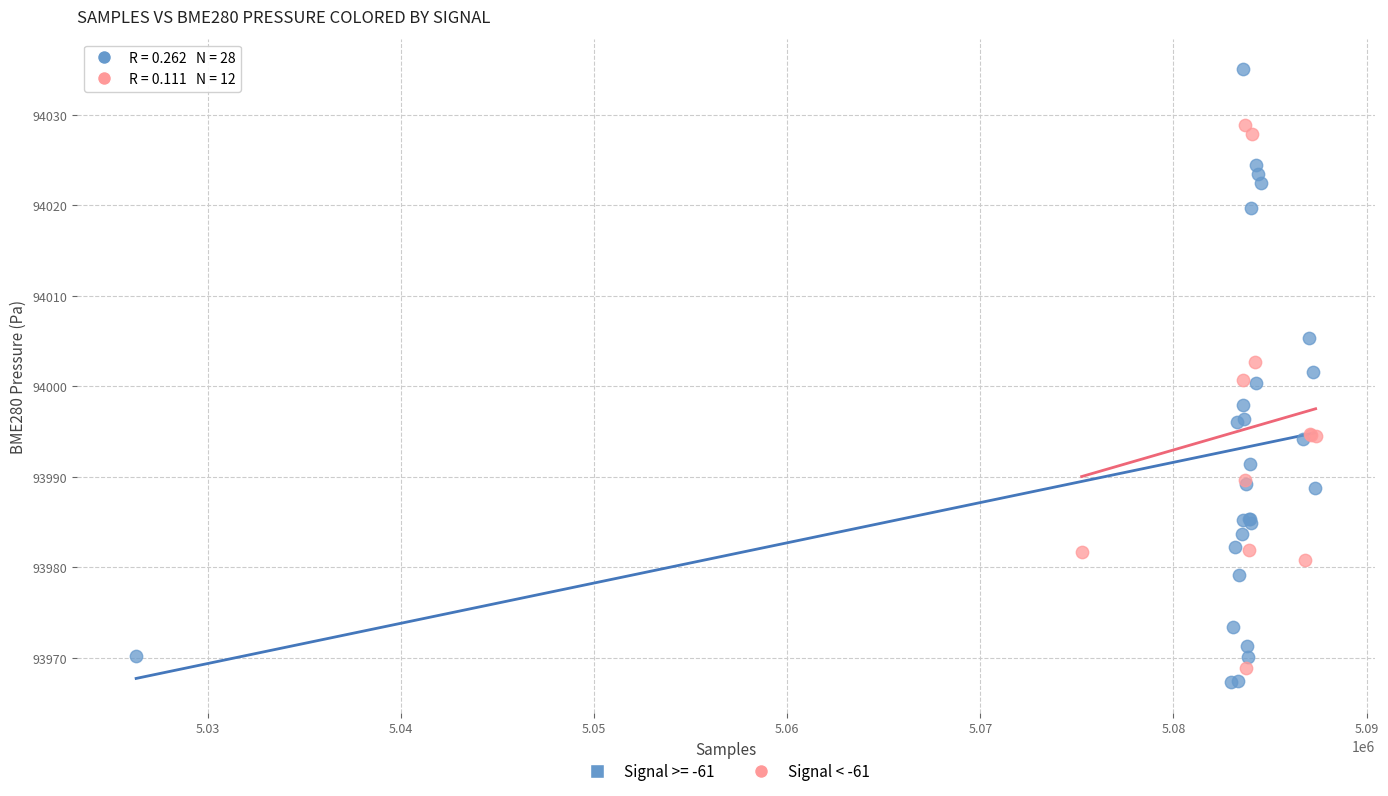

Which series has the largest Y range (max minus min)?

Signal >= -61